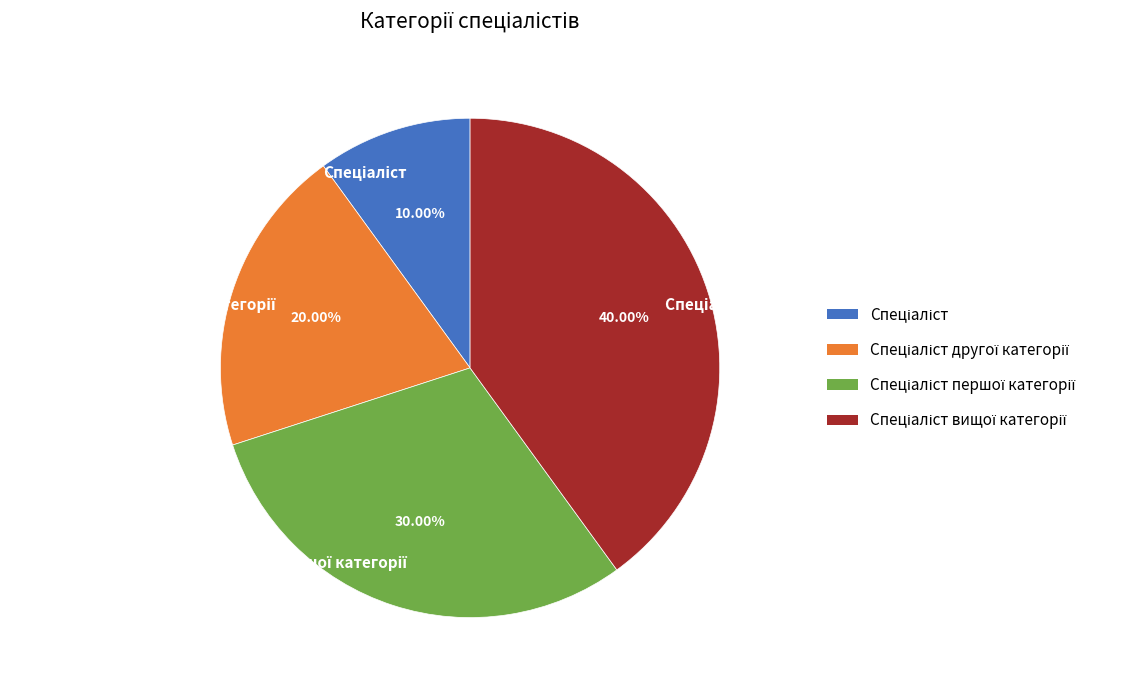

Does any single category account for the majority?

No